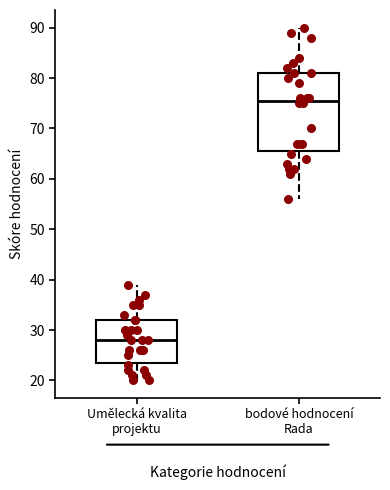

Which box is the tallest, from its lower edge to its upper edge?

bodové hodnocení Rada